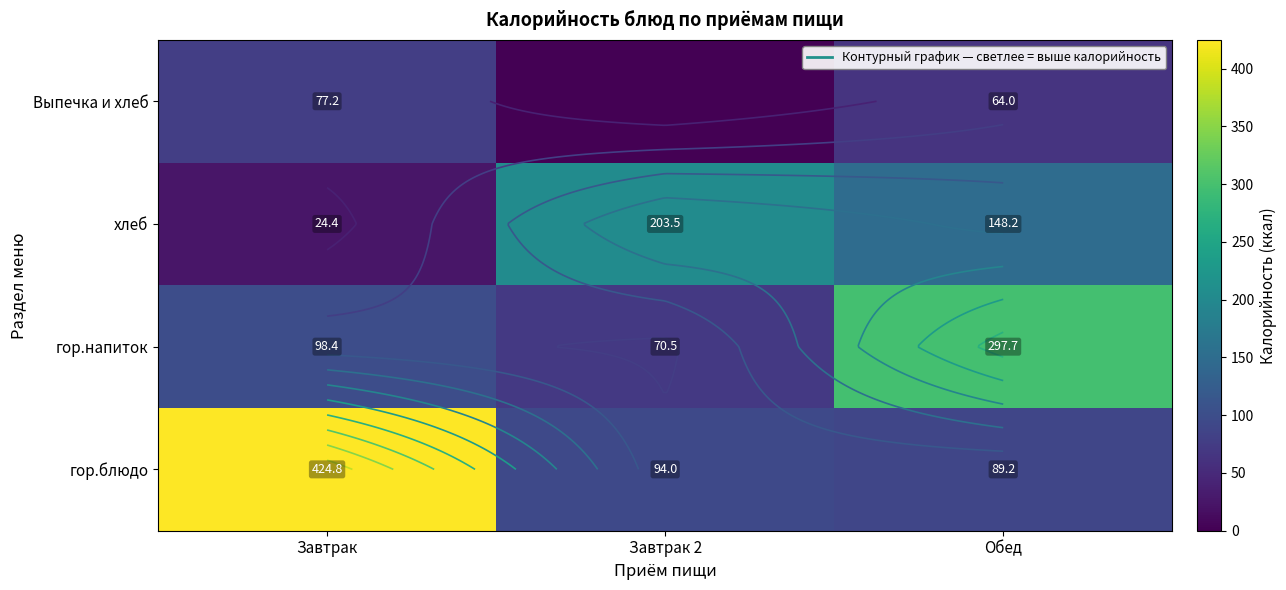

What is the difference between the second highest and minimum values in the гор.напиток series?

27.9